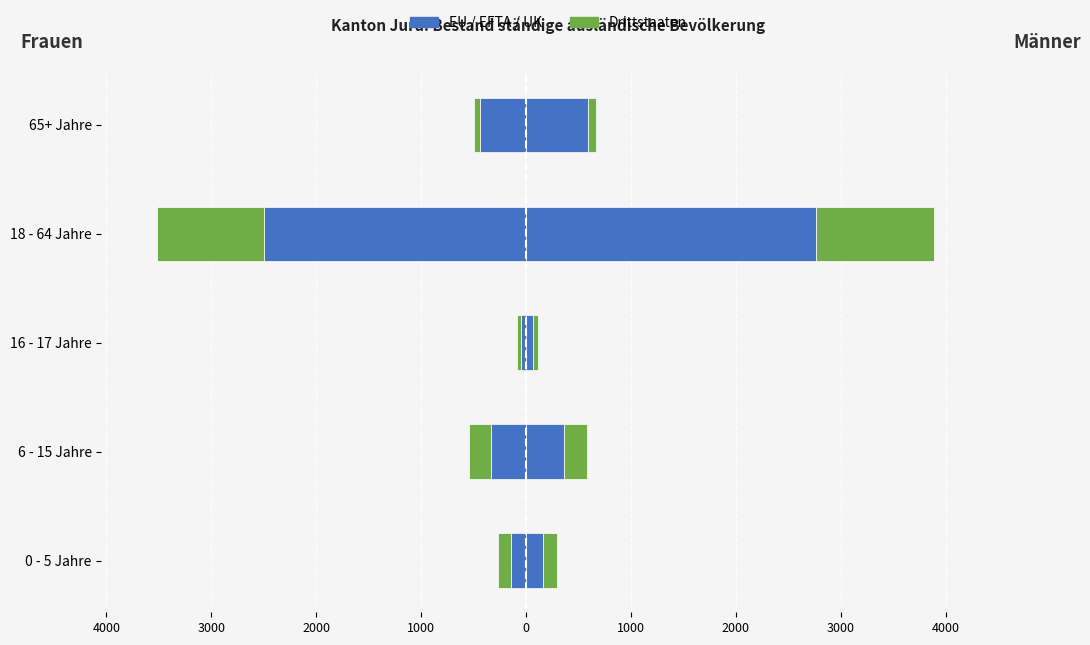

At how many categories does at least one series exceed -623?

4